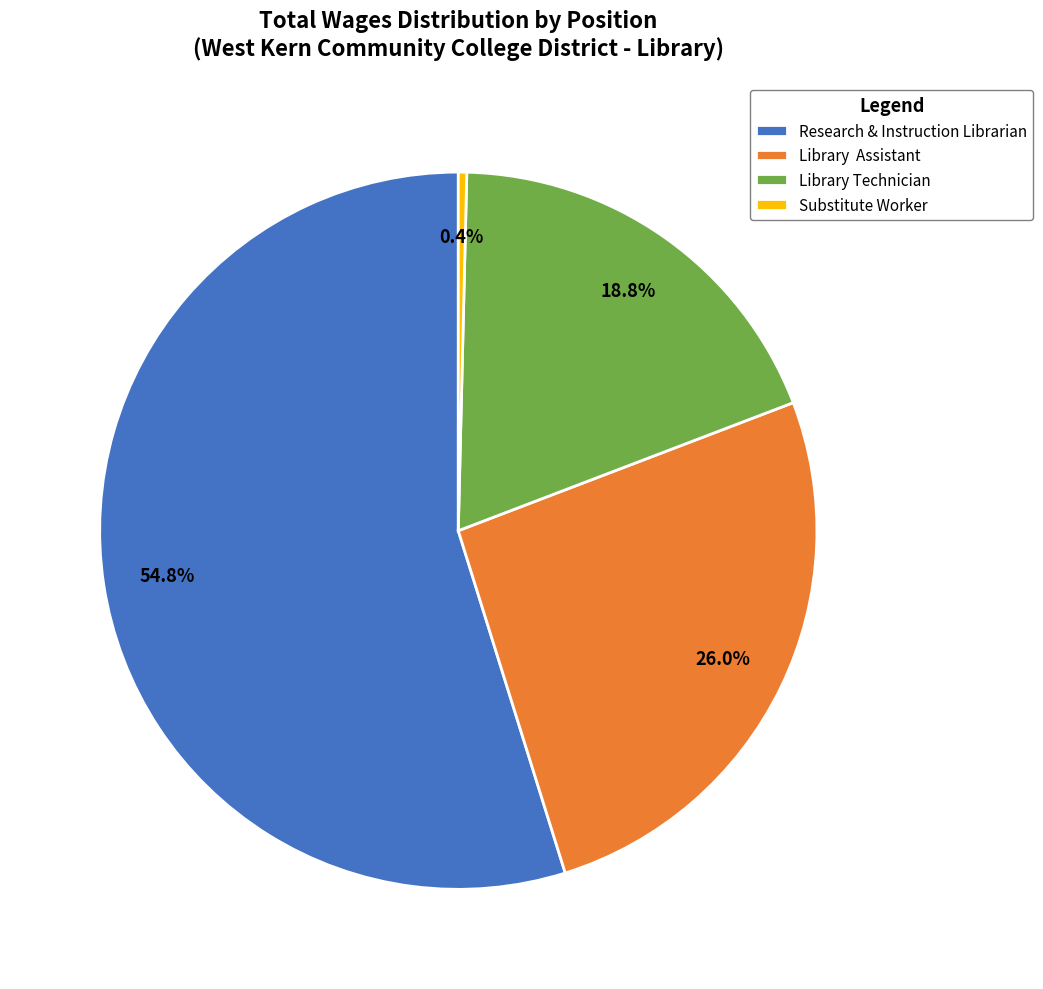

Rank the categories by value from highest to lowest.

Research & Instruction Librarian, Library Assistant, Library Technician, Substitute Worker